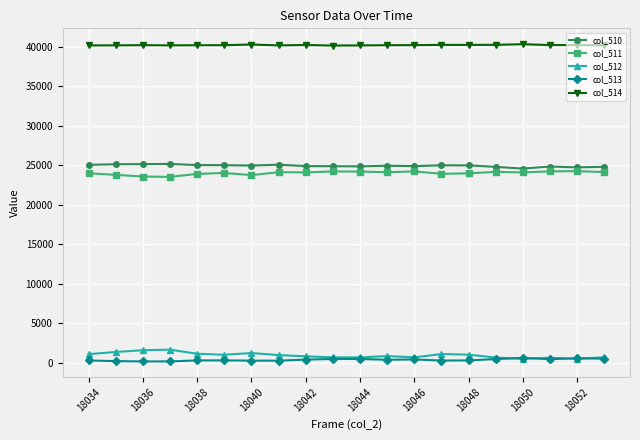

At how many categories does at least one series exceed 28690?

20